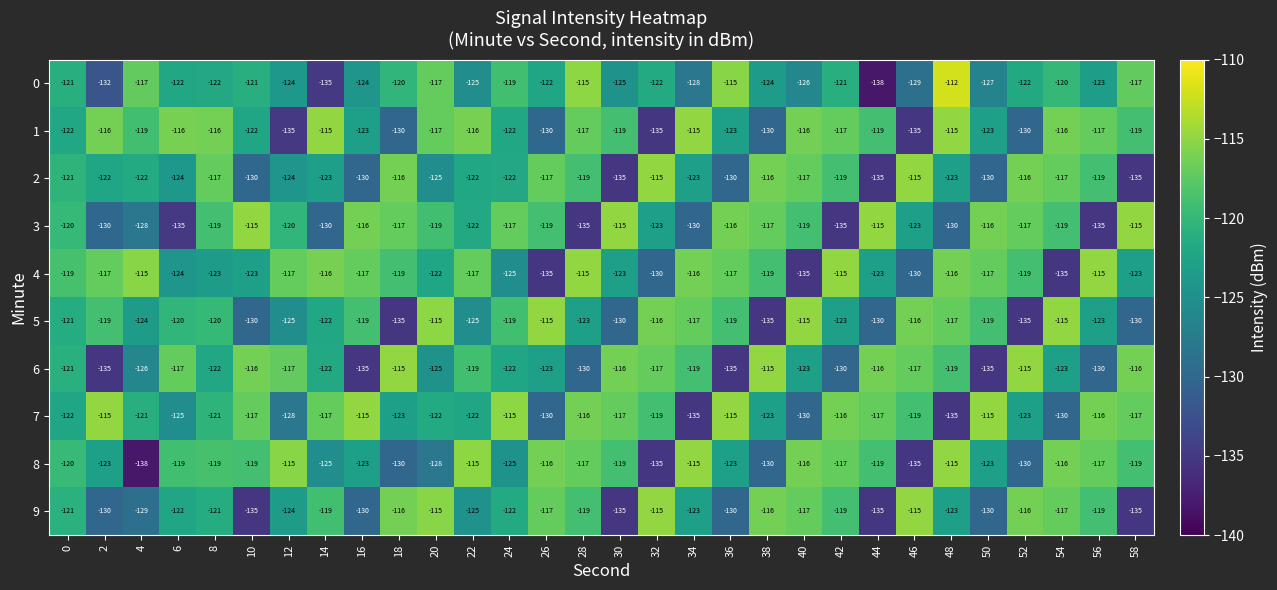

What is the total value across all series at 46?

-1234